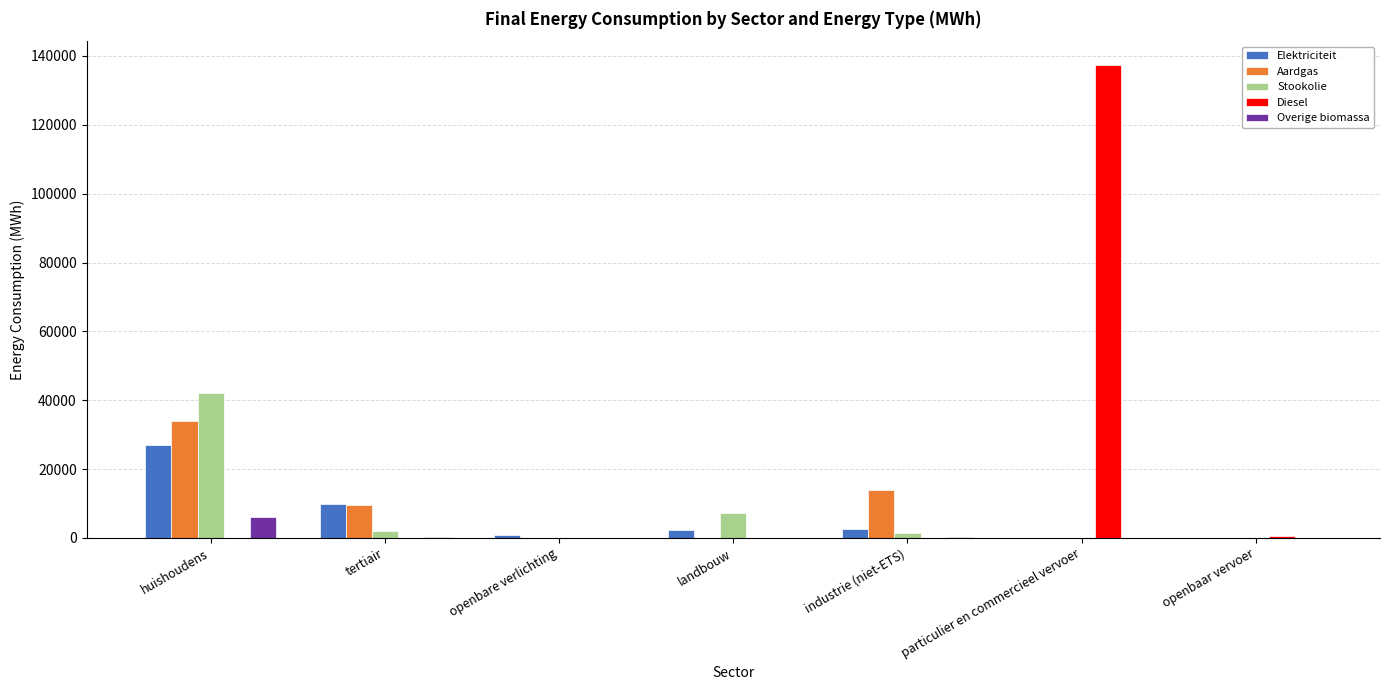

Count the number of categories in the chart.

7